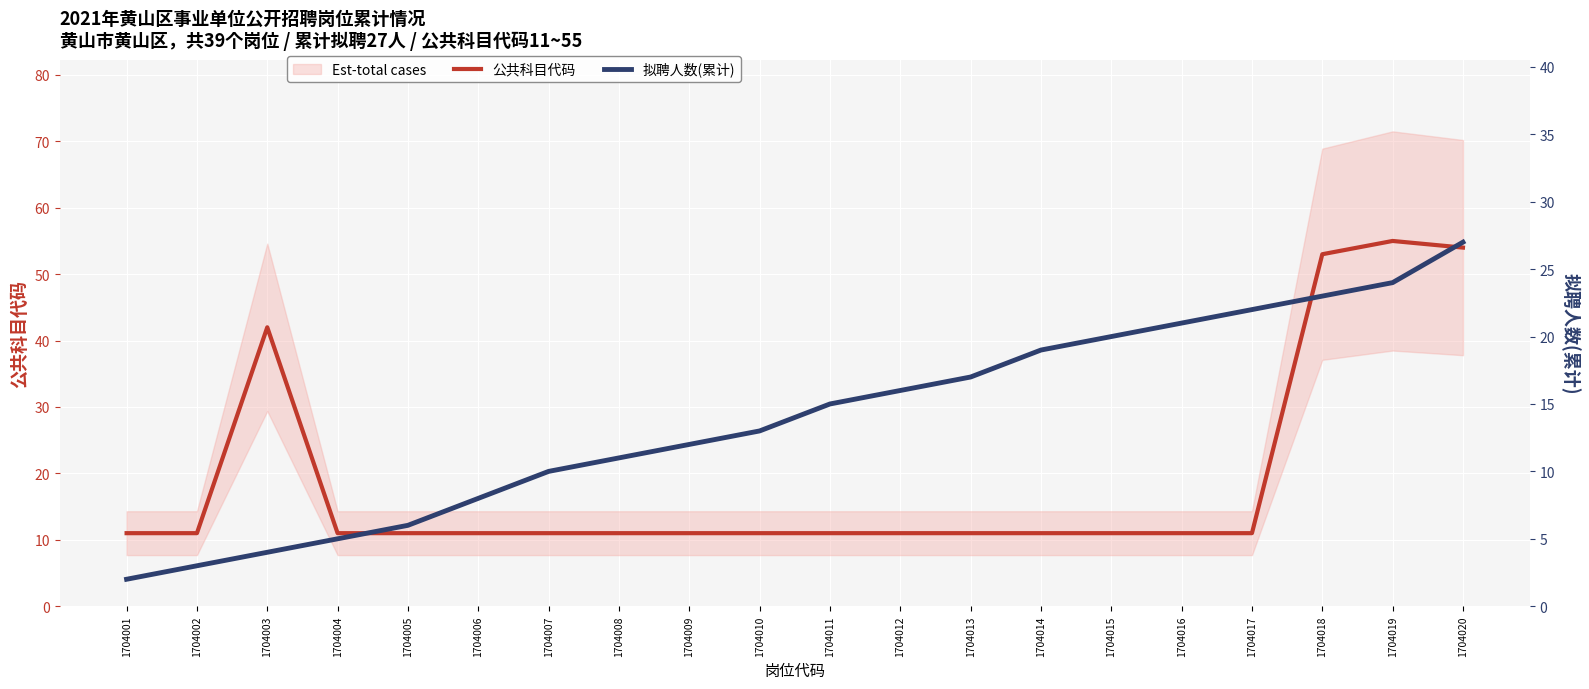

What is the difference between the 拟聘人数(累计) values at 1704013 and 1704015?

3